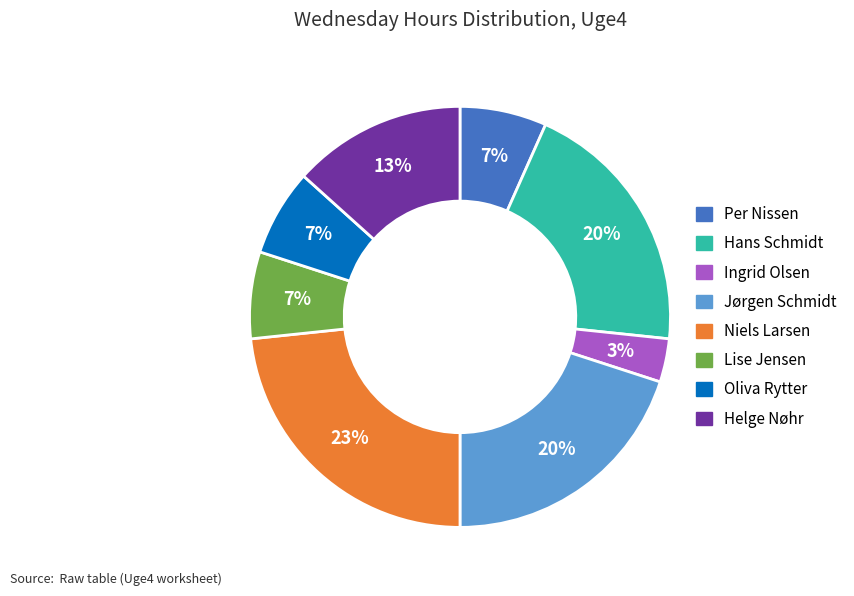

To the nearest percent, what is the average slice percentage?

12%